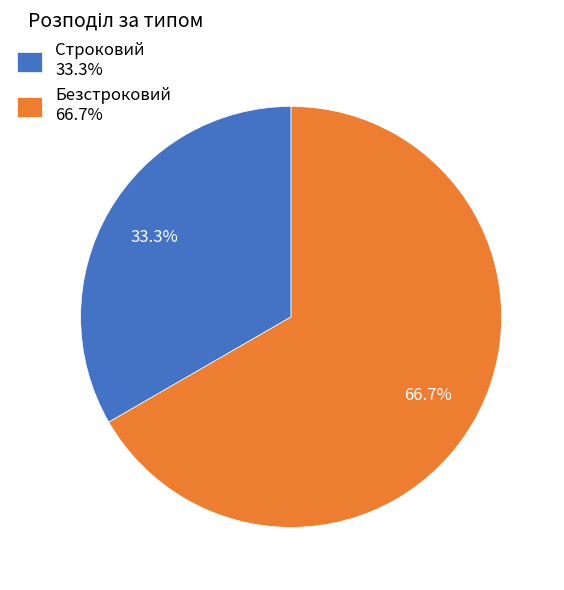

Which category has the smallest portion of the pie?

Строковий